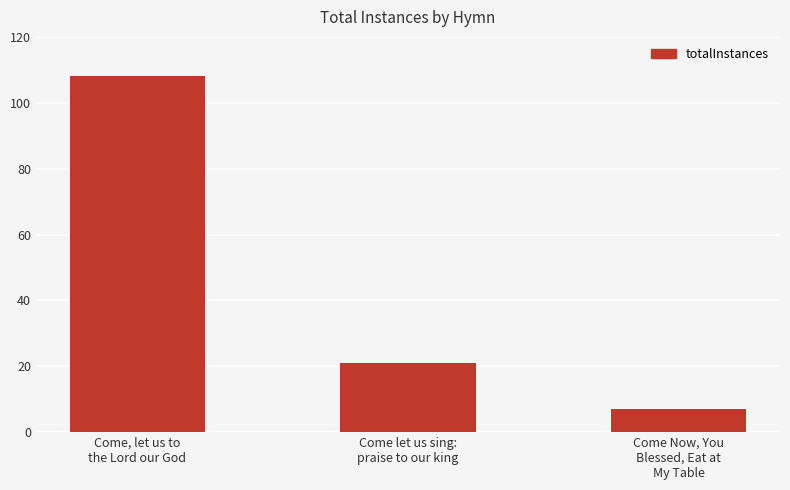

What is the smallest value displayed?

7